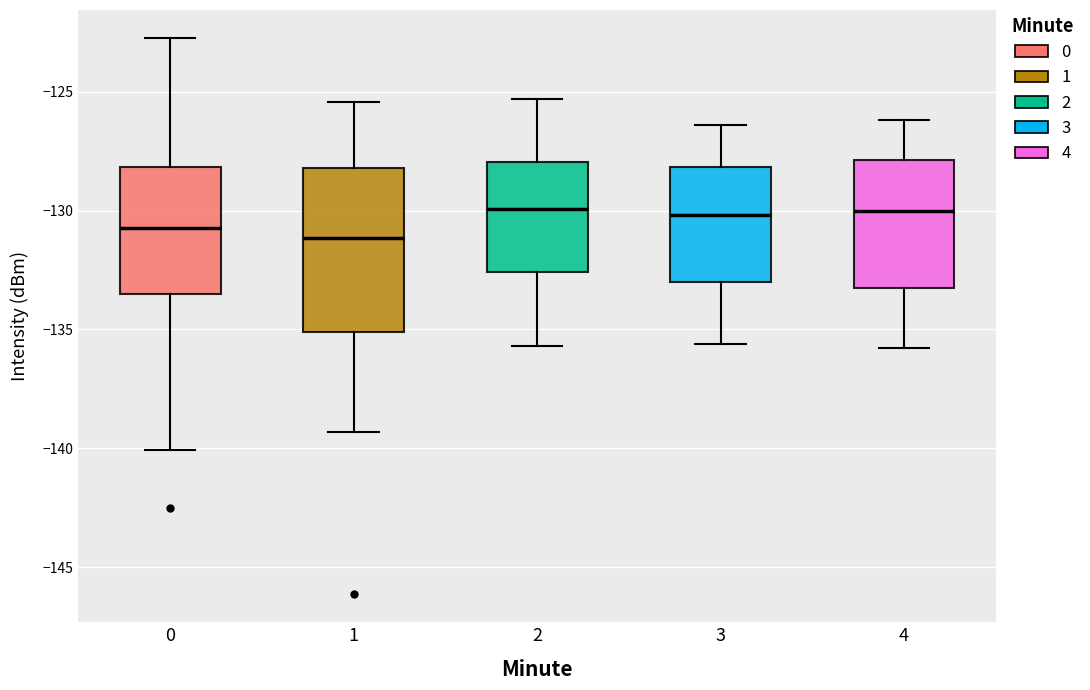

Reading left to right, read every box against the y-axis: the position of its median line, the range the box covers, and the ends of its whiskers. The values are not printed on the chart, so give them approximately, as read against the axis.

0: median -130.5, box -133.5 to -128.0, whiskers -140.0 to -122.5
1: median -131.0, box -135.0 to -128.0, whiskers -139.5 to -125.5
2: median -130.0, box -132.5 to -128.0, whiskers -135.5 to -125.5
3: median -130.0, box -133.0 to -128.0, whiskers -135.5 to -126.5
4: median -130.0, box -133.0 to -128.0, whiskers -136.0 to -126.0